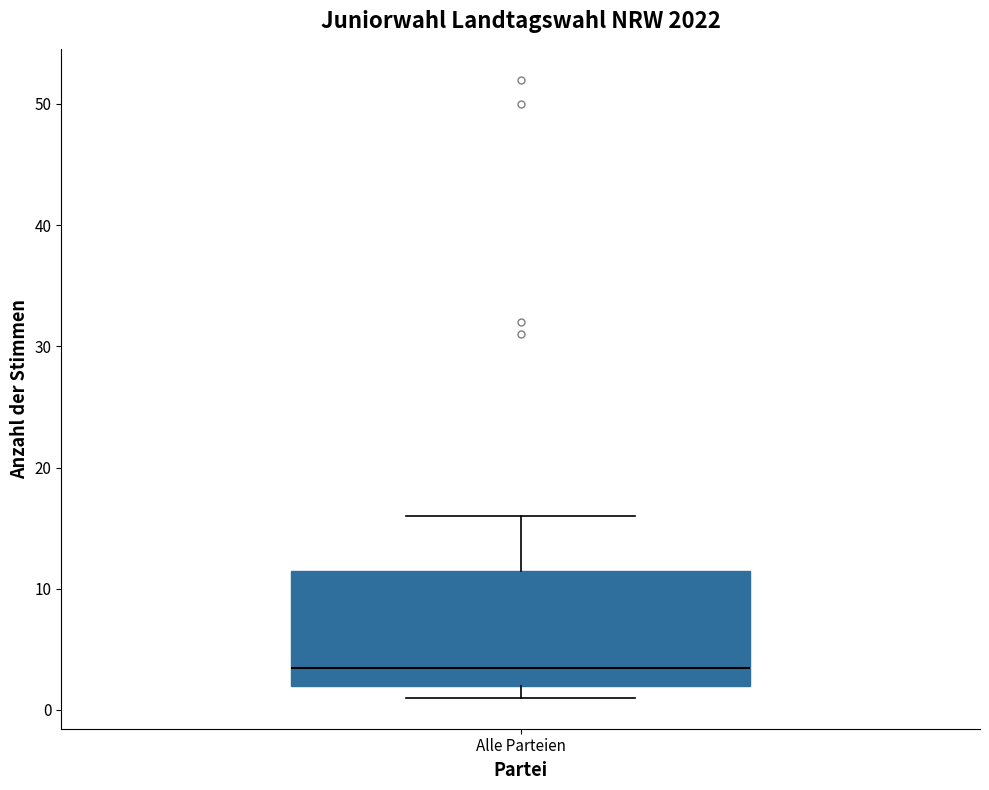

Transcribe this box plot: give where the median line is, the range the box spans, and where the two whiskers end, as read against the y-axis. The values are not printed on the chart, so give them approximately, as read against the axis.

median 4, box 2 to 12, whiskers 1 to 16